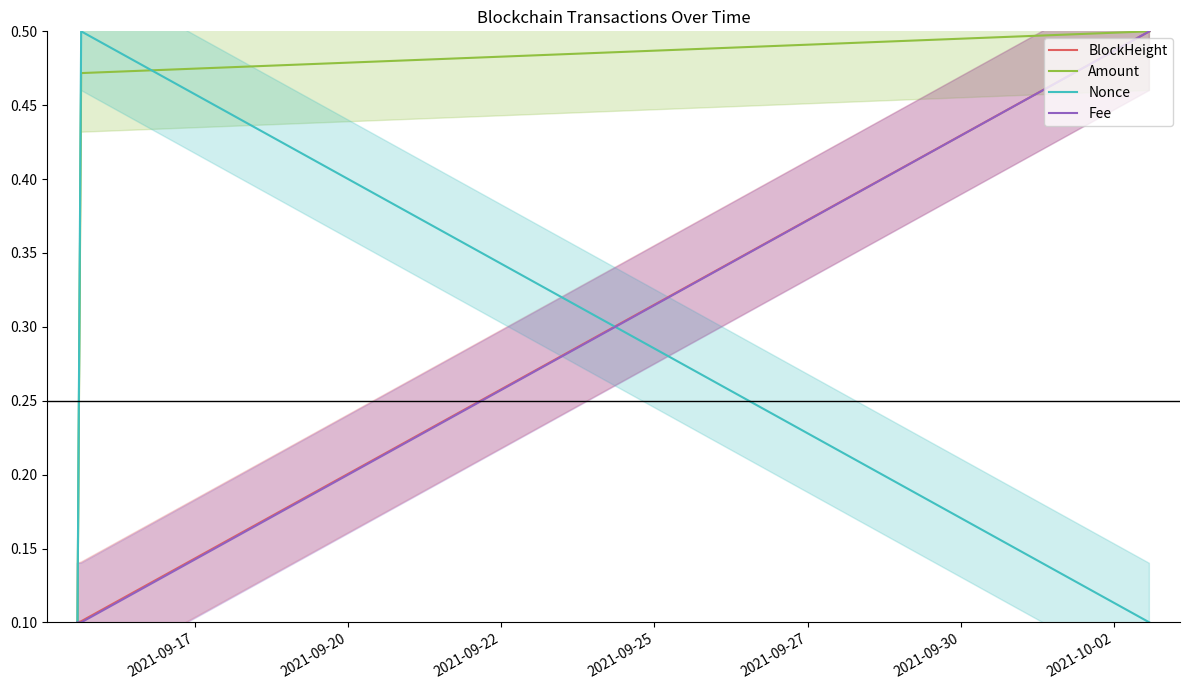

Reading left to right, list all the values displayed in this chart.

BlockHeight: 0.1	0.1	0.5
Amount: 0.1	0.5	0.5
Nonce: 0.1	0.5	0.1
Fee: 0.1	0.1	0.5